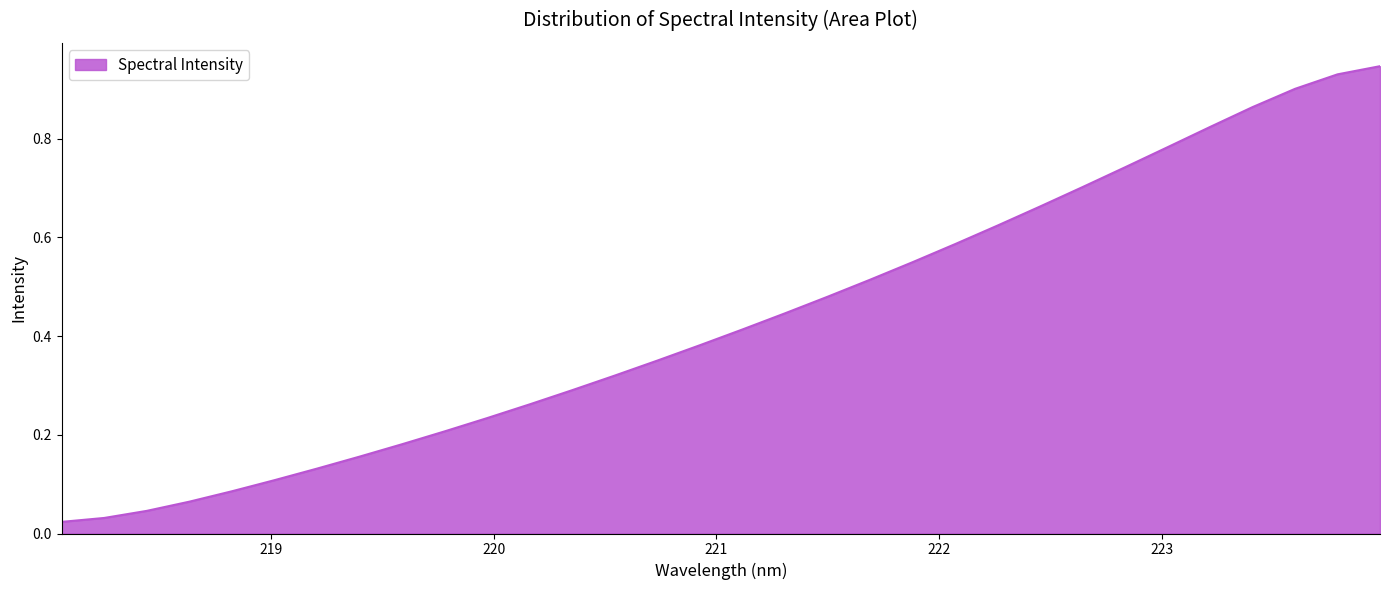

Rank the categories by value from lowest to highest.

218.0596, 218.2508, 218.442, 218.6332, 218.8244, 219.0156, 219.2067, 219.3979, 219.589, 219.7801, 219.9712, 220.1623, 220.3533, 220.5444, 220.7354, 220.9264, 221.1174, 221.3083, 221.4993, 221.6902, 221.8812, 222.0721, 222.263, 222.4538, 222.6447, 222.8355, 223.0264, 223.2172, 223.408, 223.5987, 223.7895, 223.9802